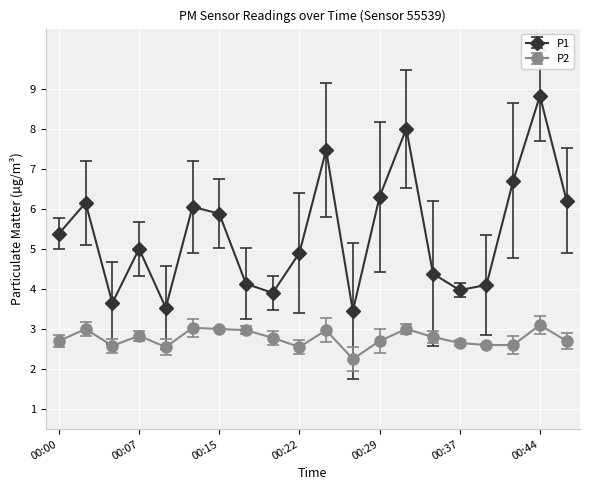

What is the value of the P2 point at the 7th from the left?

3.0